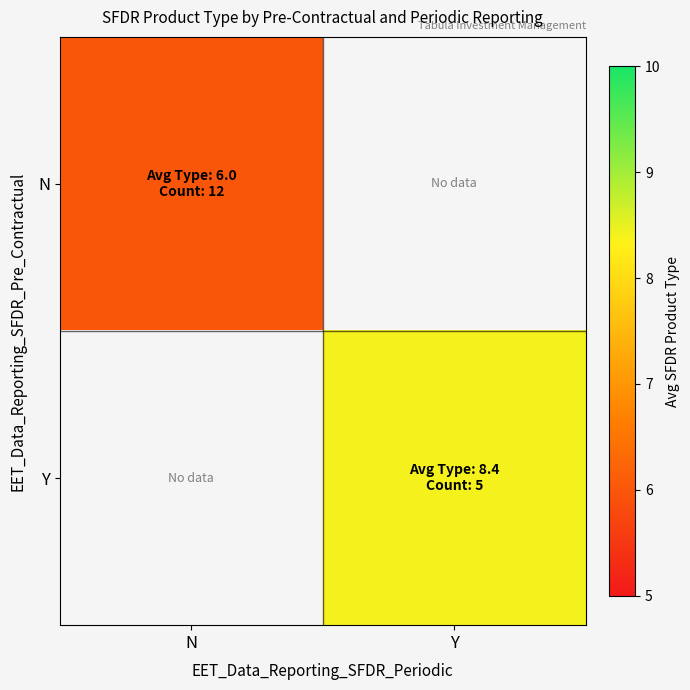

Is the value of N at Y greater than the value of Y at N?

No